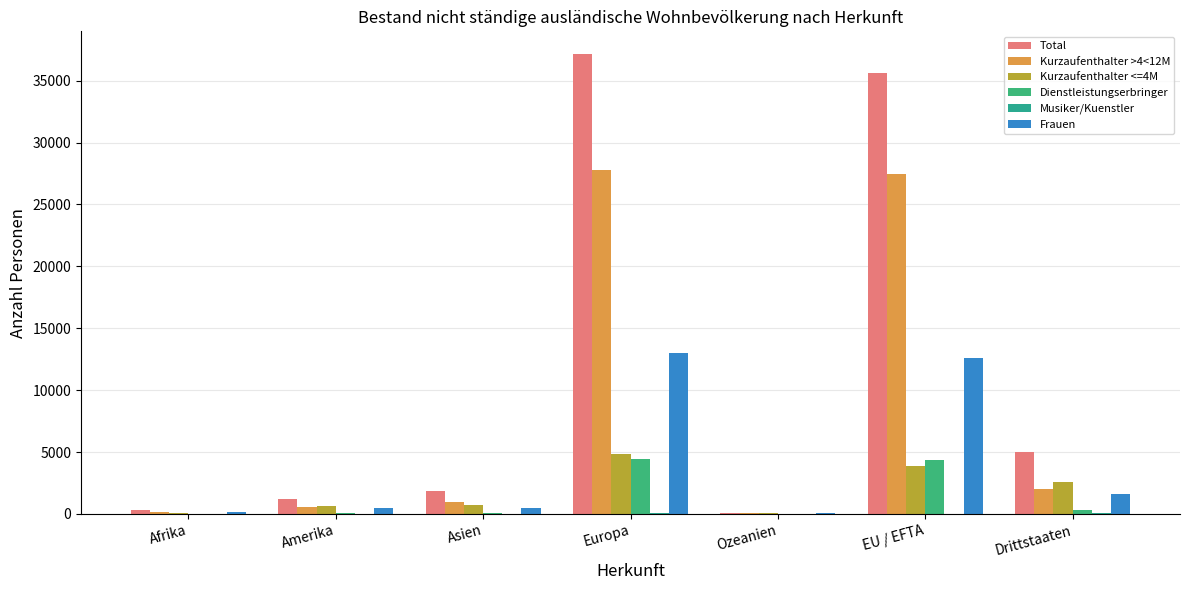

Does the chart contain stacked bars?

No